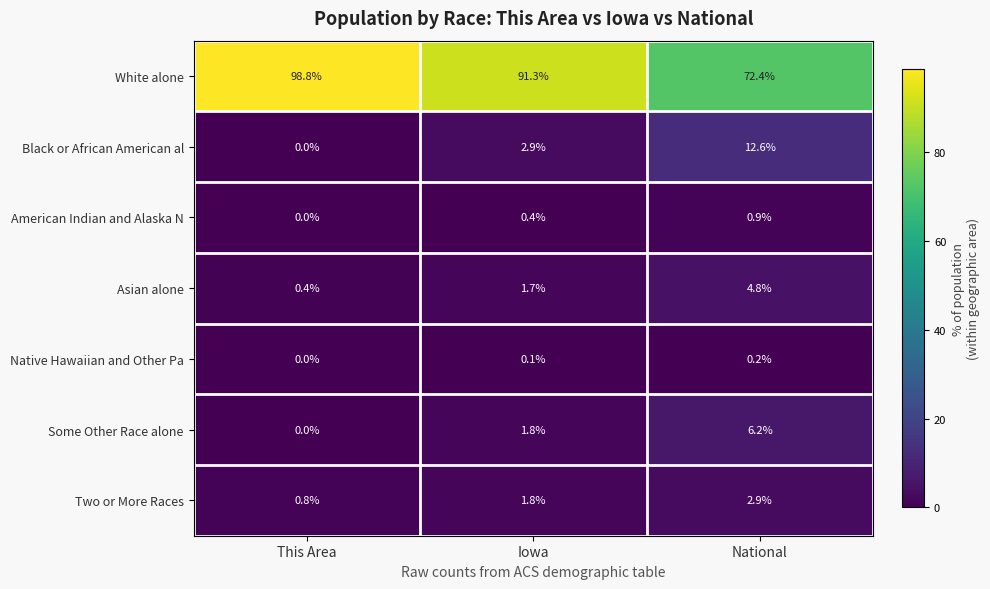

What is the sum of the American Indian and Alaska N values at Iowa and National?

1.3